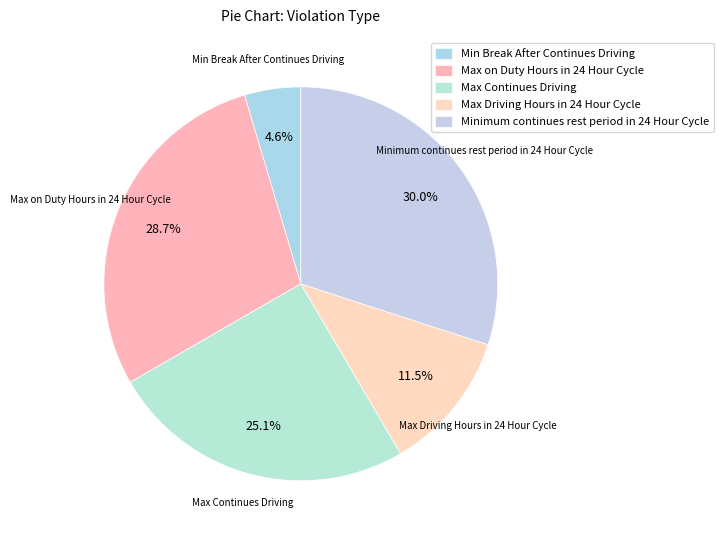

What is the total percentage of Min Break After Continues Driving and Max Continues Driving?

29.7%